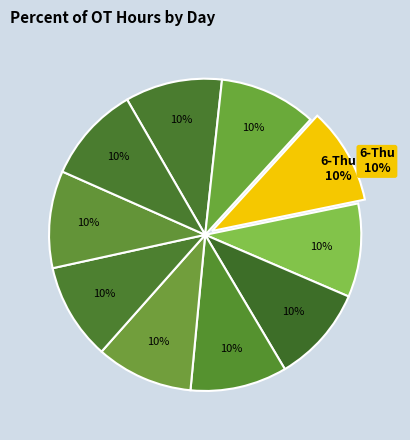

Does any single category account for the majority?

No